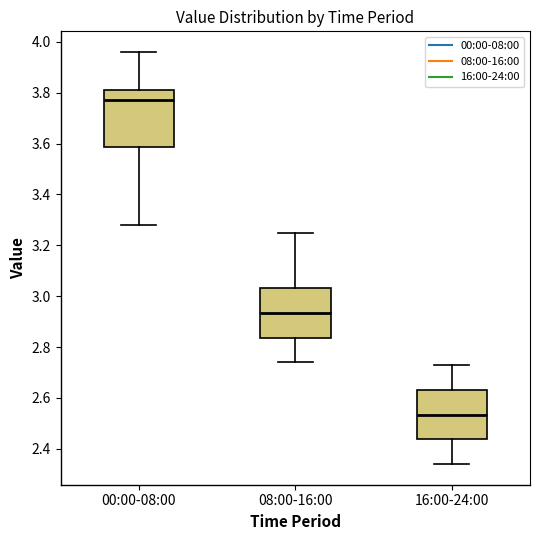

Where is the upper edge of the box for 00:00-08:00 on the y-axis? The values are not printed on the chart, so give them approximately, as read against the axis.

3.82